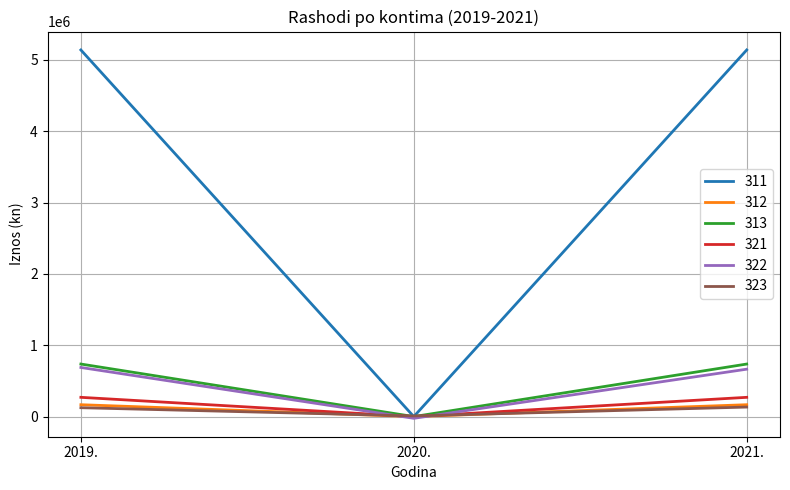

How many lines are shown in the chart?

6